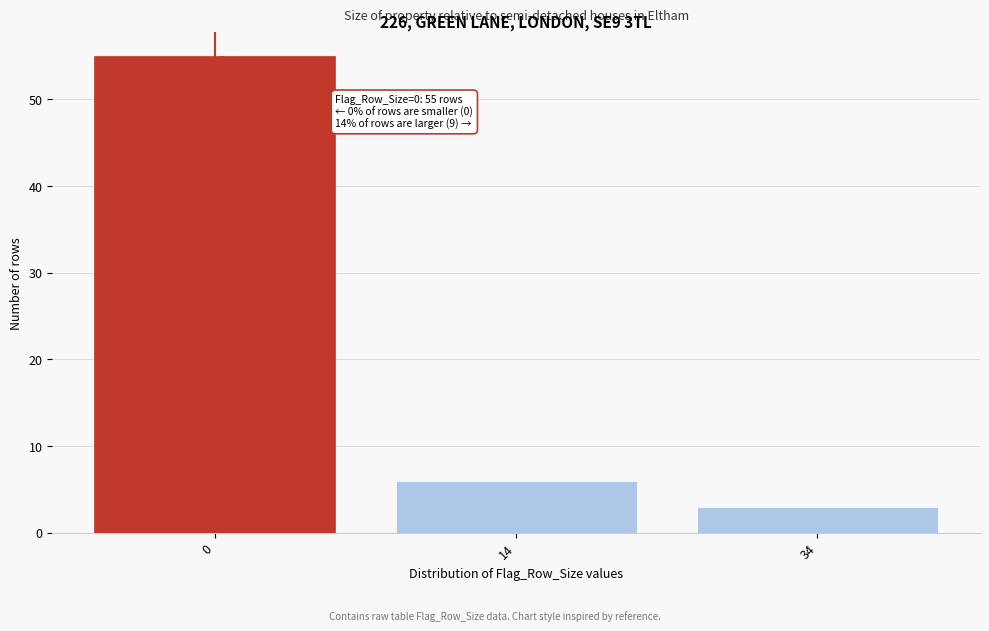

Reading right to left, list all the values displayed in this chart.

34=3	14=6	0=55